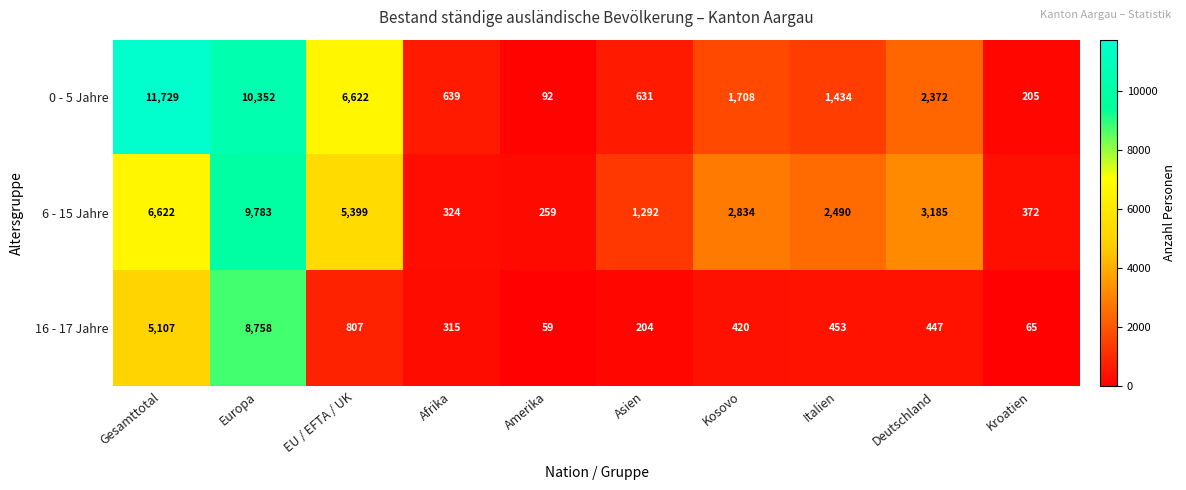

At how many categories does at least one series exceed 3366?

3